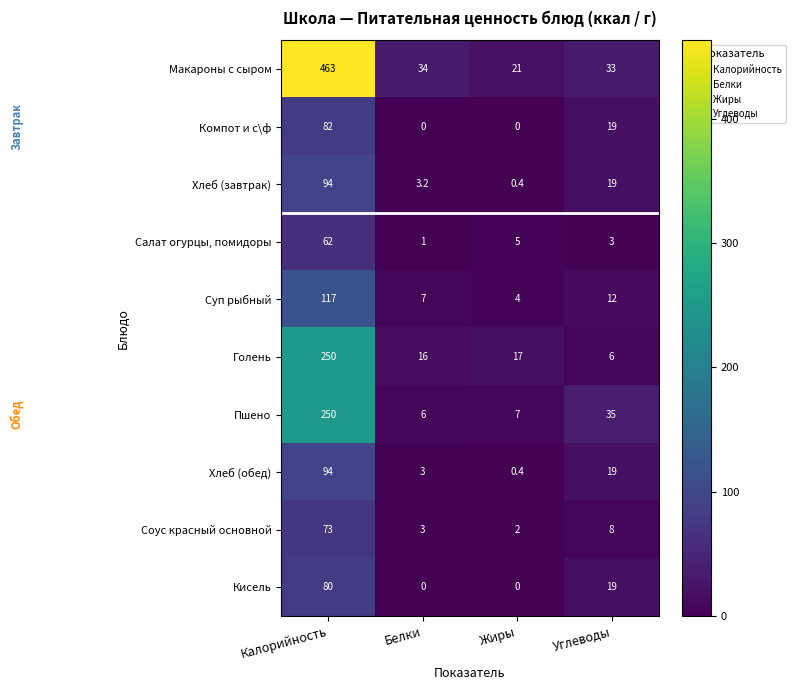

Which series has the widest spread of values?

Макароны с сыром